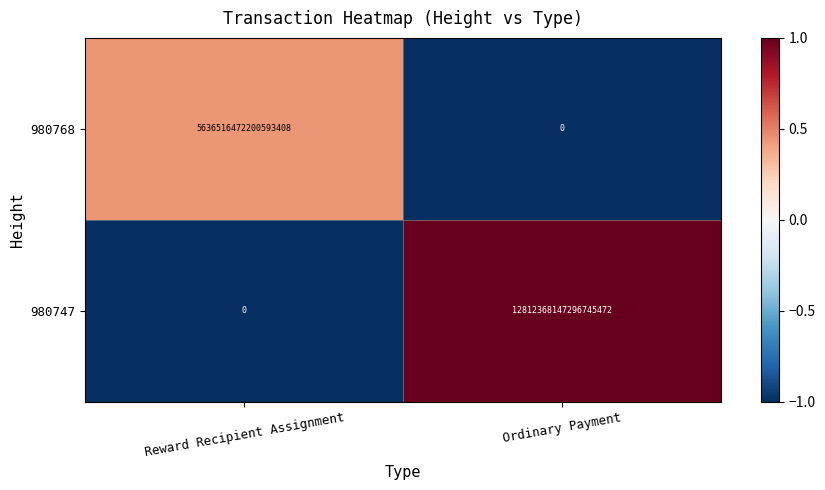

Between Reward Recipient Assignment and Ordinary Payment, which series saw the biggest shift?

980747